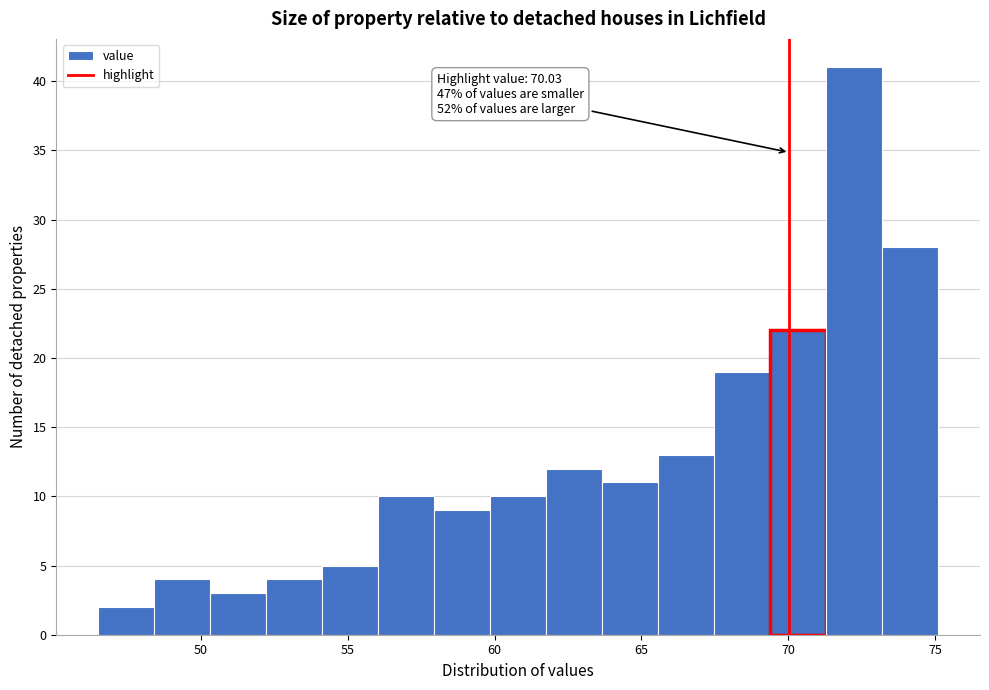

Around what value on the x-axis is the tallest bar? Give the approximate position of its centre, as read against the axis.

72.0